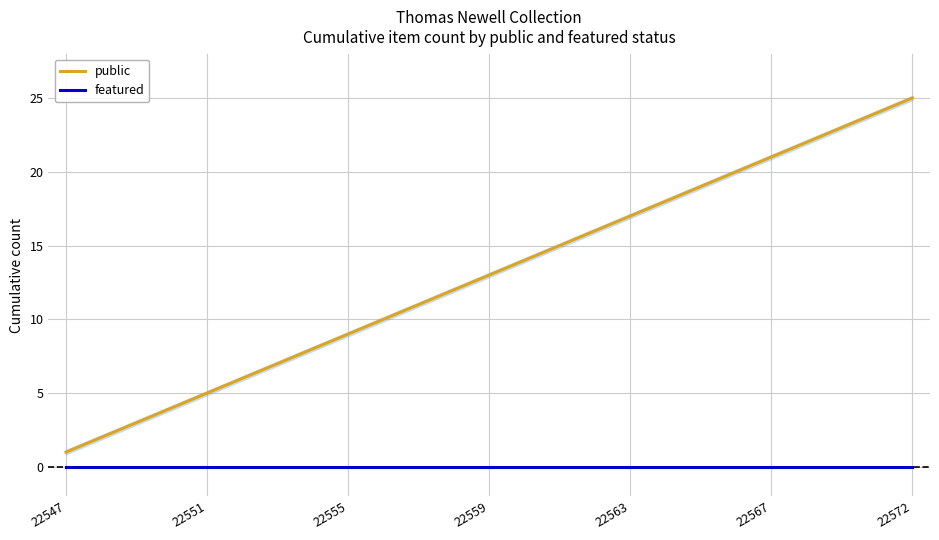

What is the total value across all series at 22?

23